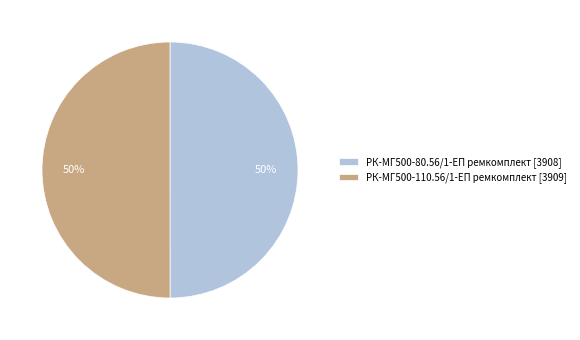

What percentage is the РК-МГ500-110.56/1-ЕП ремкомплект slice, to the nearest percent?

50%